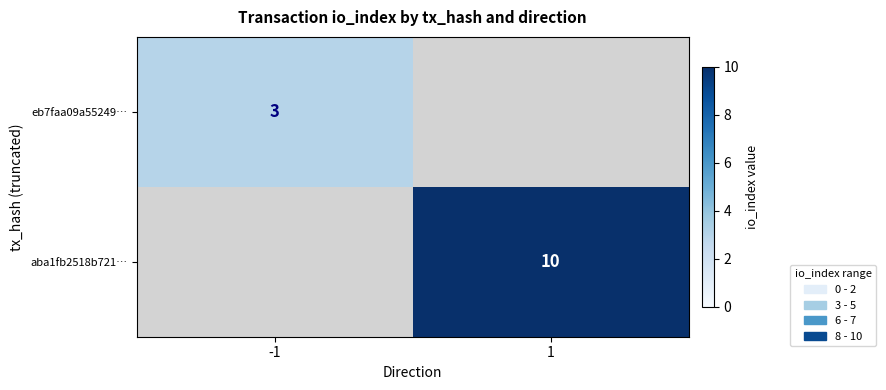

Is the value of aba1fb2518b721… at 1 greater than the value of eb7faa09a55249… at -1?

Yes